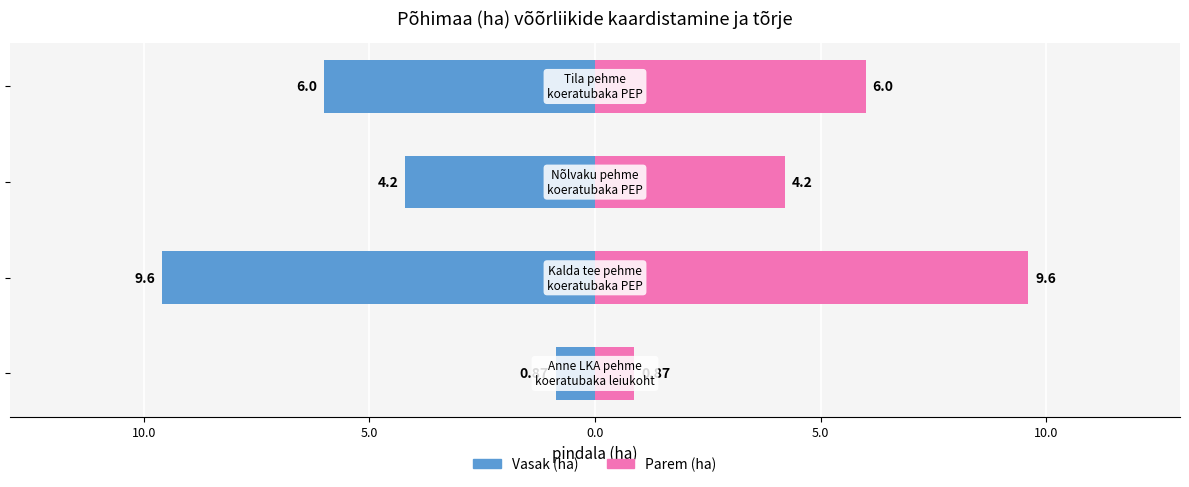

Reading left to right, extract all data points from this chart.

pindala (ha) [left]: 15.0=-0.9	10.0=-9.6	5.0=-4.2	0.0=-6.0
pindala (ha) [right]: 15.0=0.9	10.0=9.6	5.0=4.2	0.0=6.0